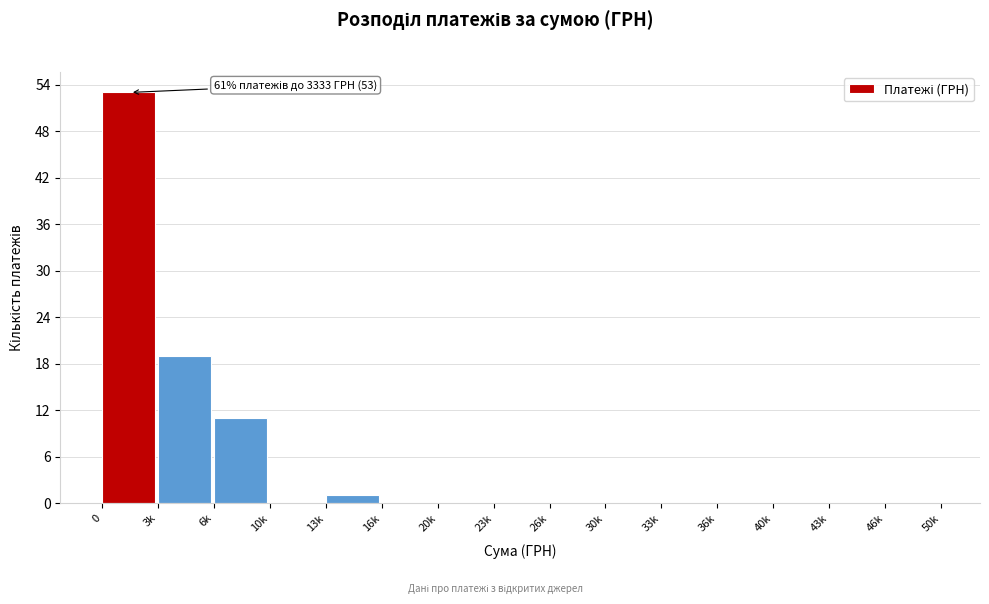

Reading left to right, extract all data points from this chart.

0=53	3k=19	6k=11	10k=0	13k=1	16k=0	20k=0	23k=0	26k=0	30k=0	33k=0	36k=0	40k=0	43k=0	46k=0